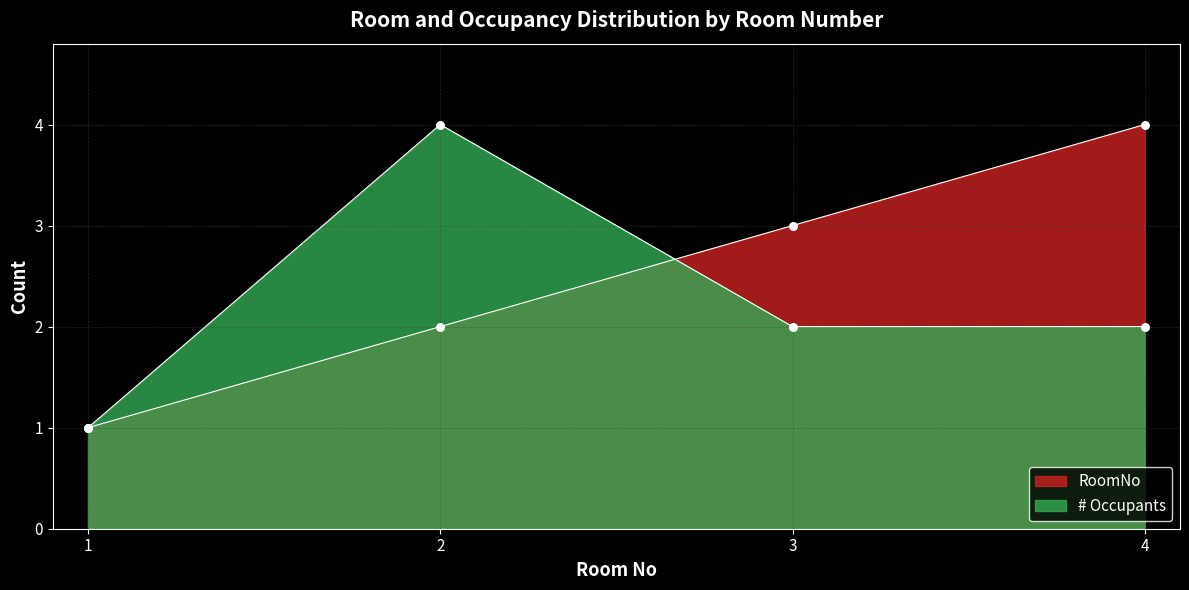

Which series has the widest spread of Y values?

RoomNo